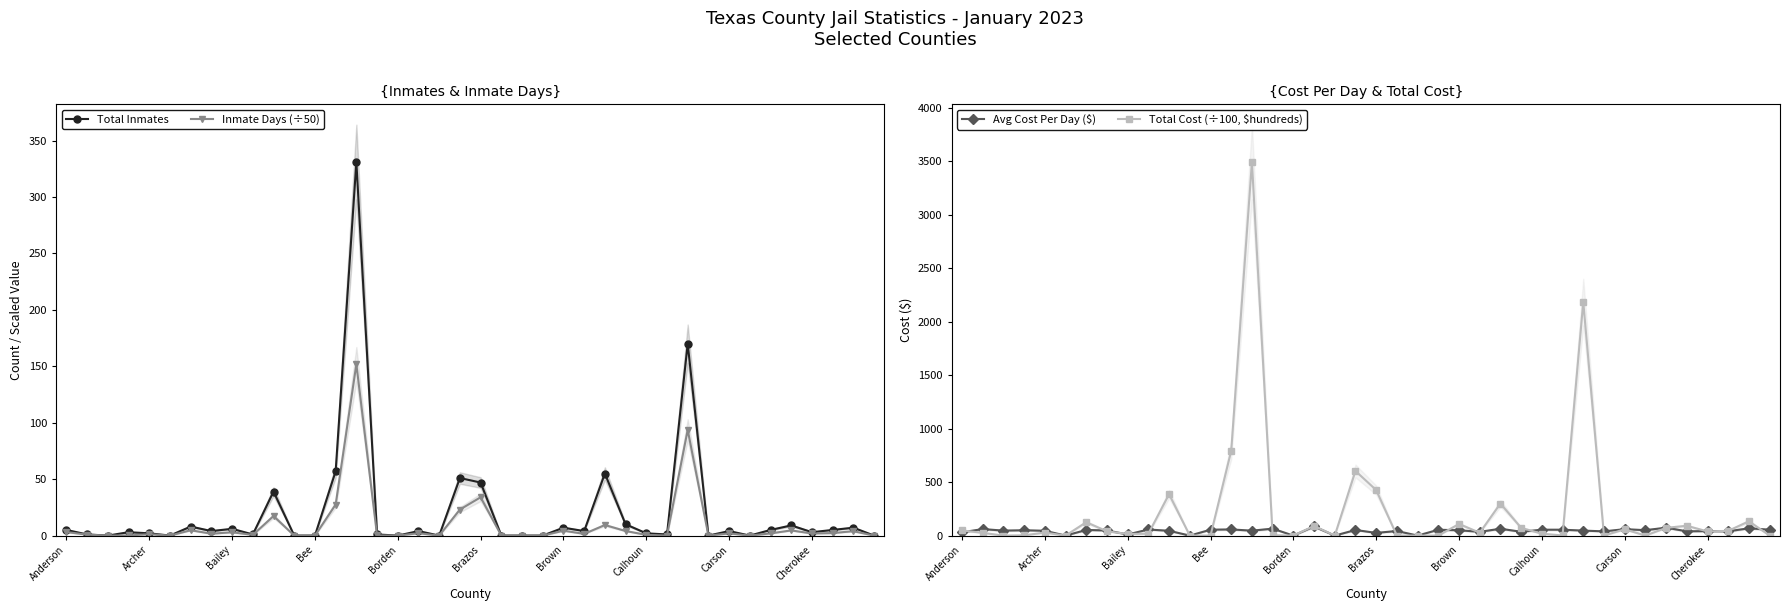

True or false: Total Inmates has more than 1 interior local peaks.

True